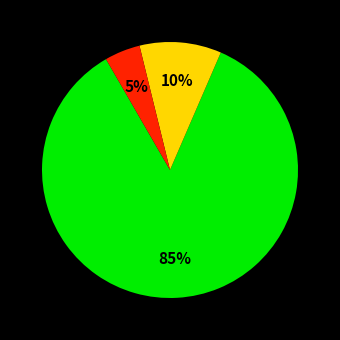

To the nearest percent, what is the average slice percentage?

33%